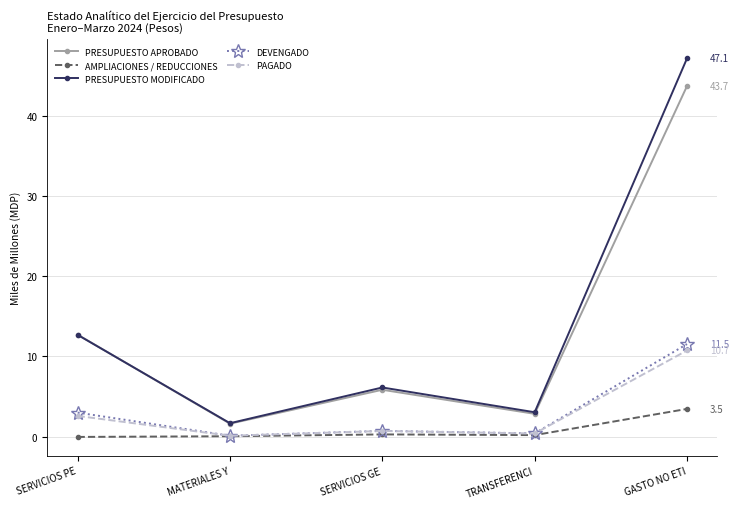

What is the difference between the maximum and minimum values in the PRESUPUESTO APROBADO series?

42.1